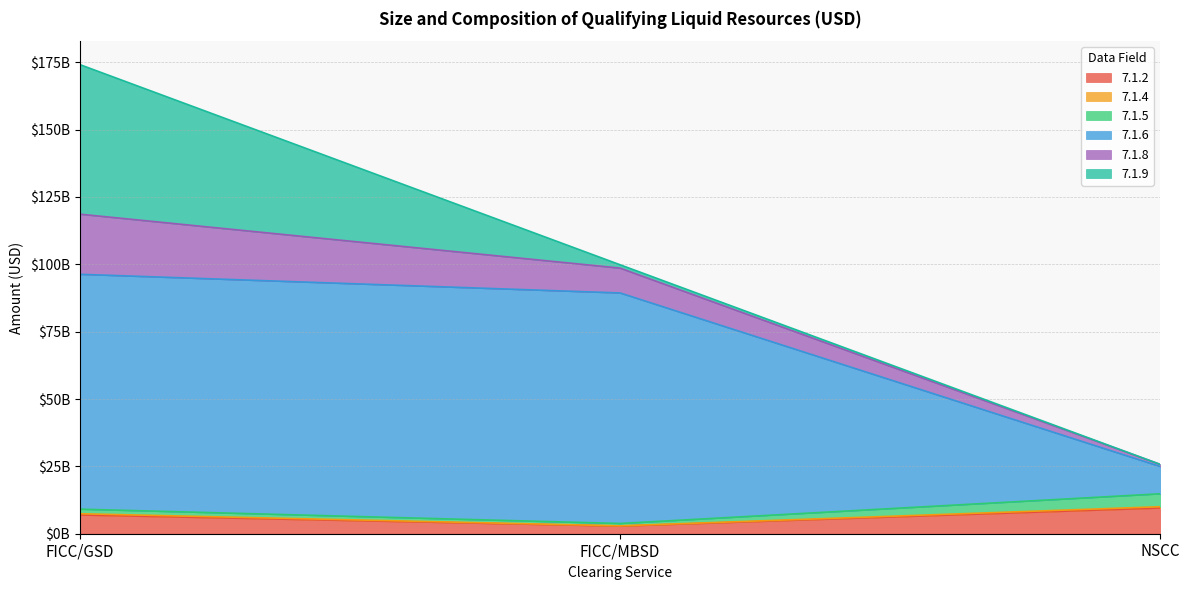

How many 7.1.2 values are between 2830000000 and 9556000000?

3